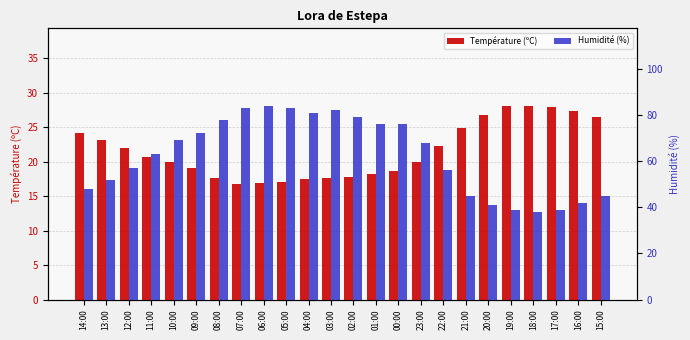

What is the minimum value for Humidité (%)?

38.0